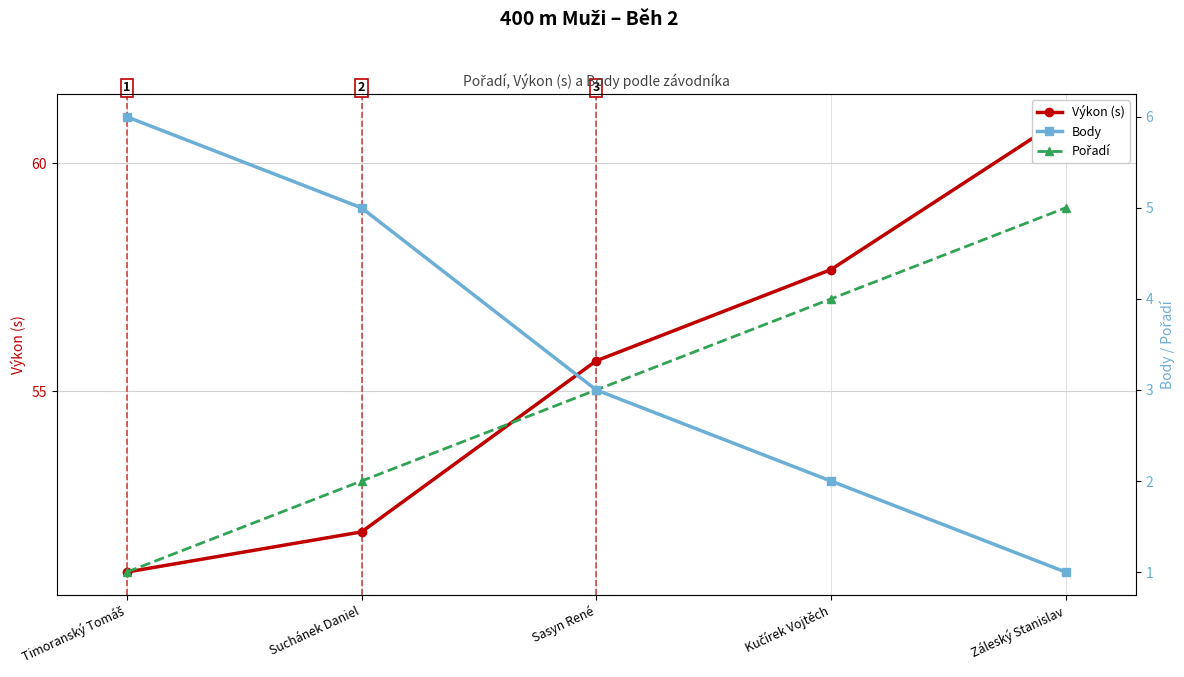

The value of Pořadí at Timoranský Tomáš is 1.7. True or false?

False